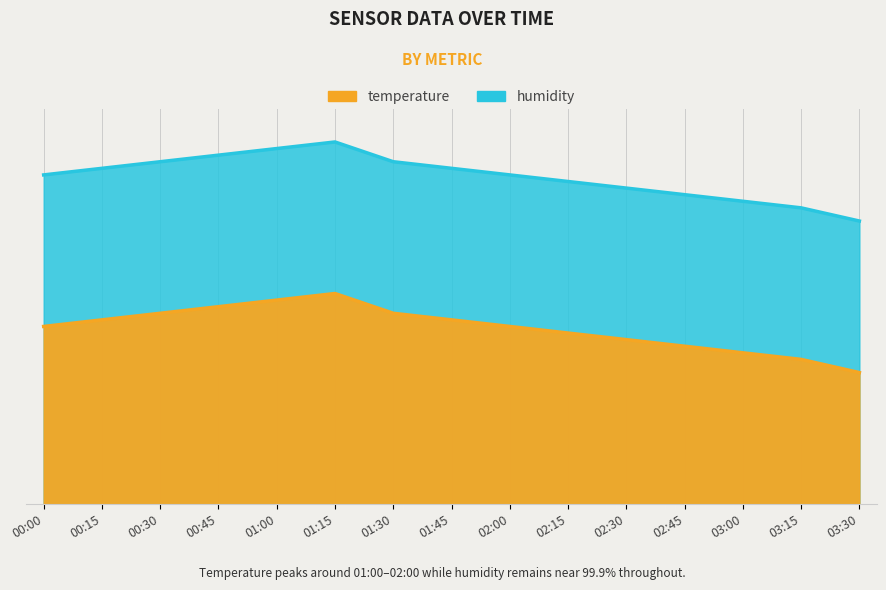

What is the smallest value displayed?

4.3